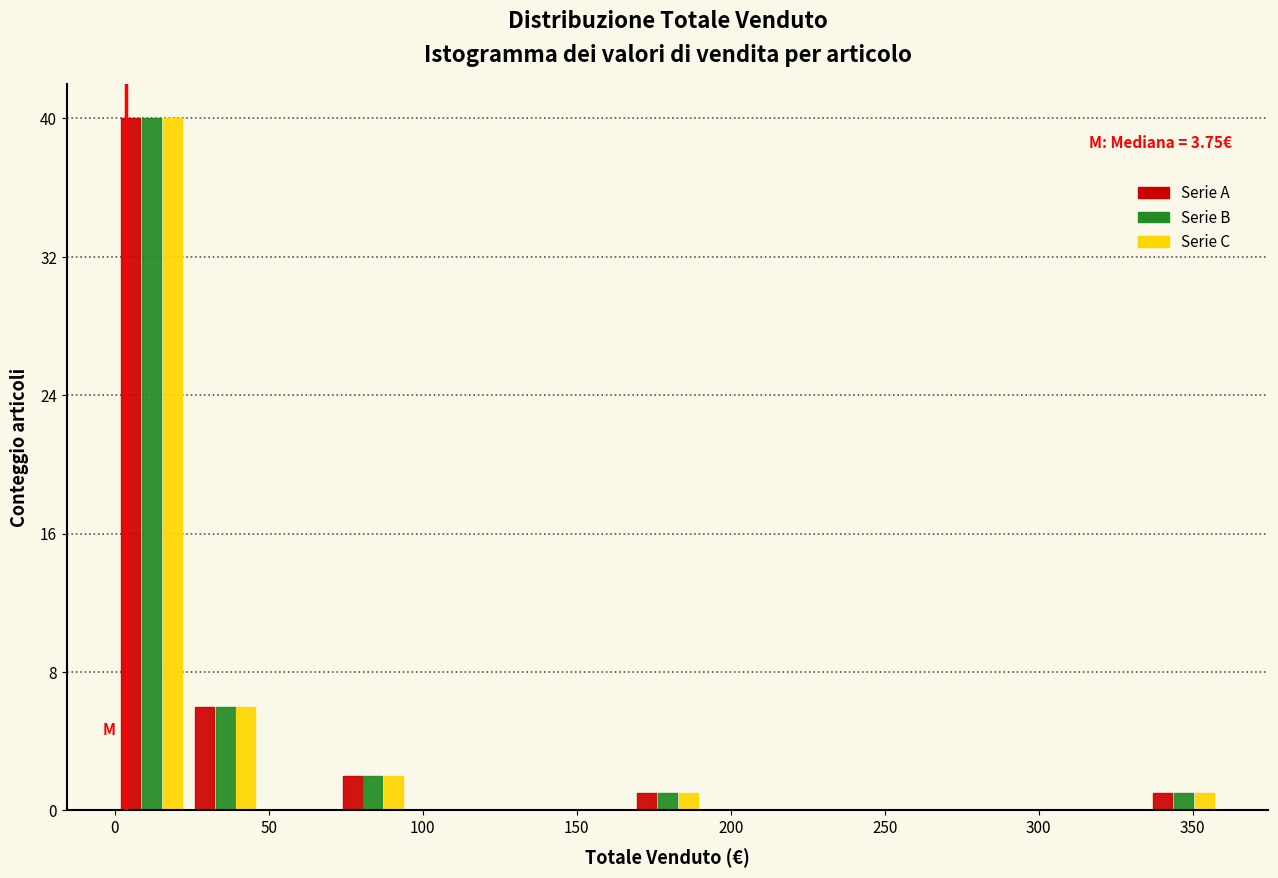

In the Serie A series, which range on the x-axis has the tallest bar?

0 to 25